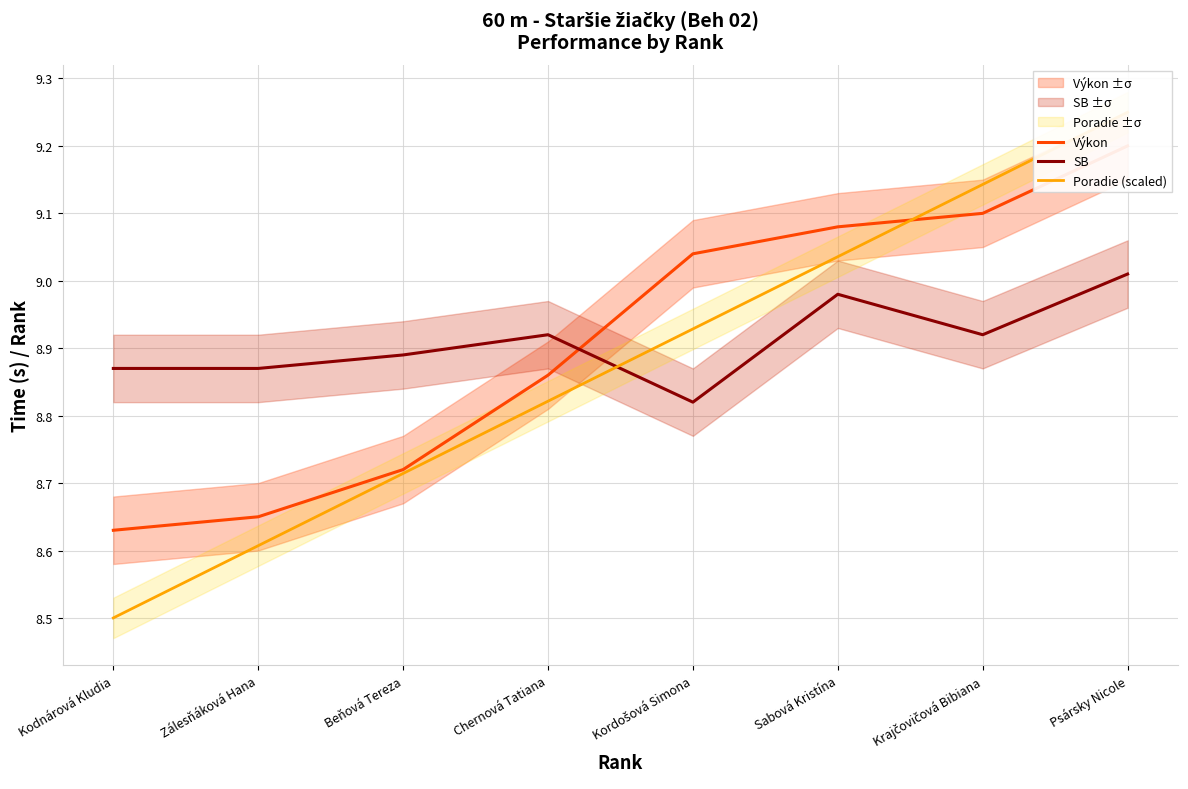

List the labels in order of SB value, largest first.

Psársky Nicole, Sabová Kristína, Chernová Tatiana, Krajčovičová Bibiana, Beňová Tereza, Kodnárová Kludia, Zálesňáková Hana, Kordošová Simona